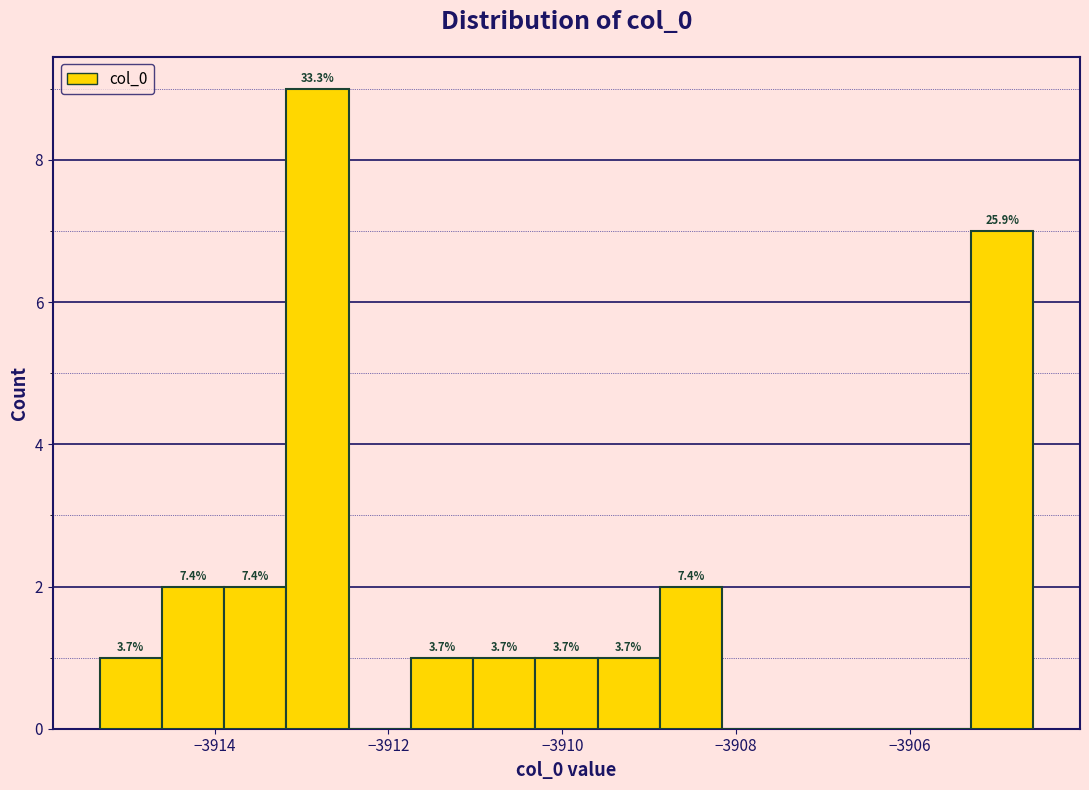

Read against the x-axis, roughly where is the centre of the tallest bar?

-3912.8